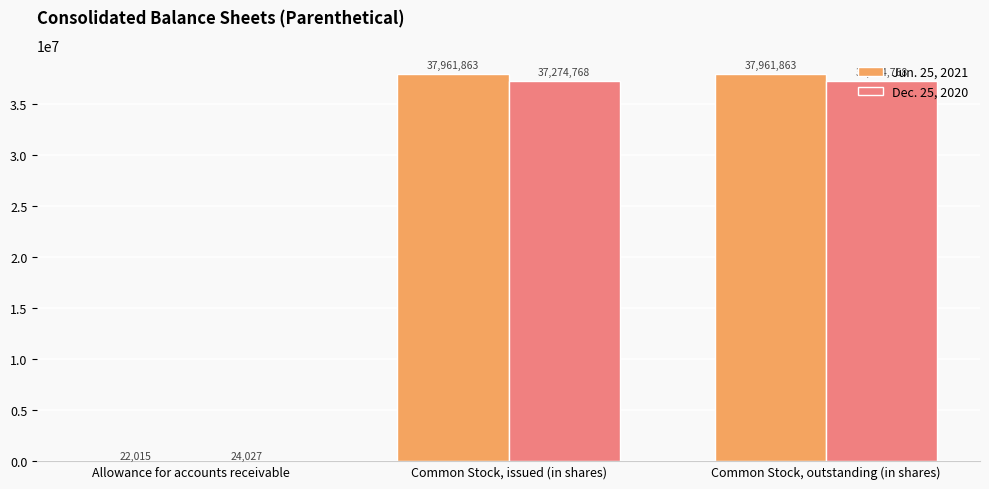

Which series changed the most between Allowance for accounts receivable and Common Stock, issued (in shares)?

Jun. 25, 2021